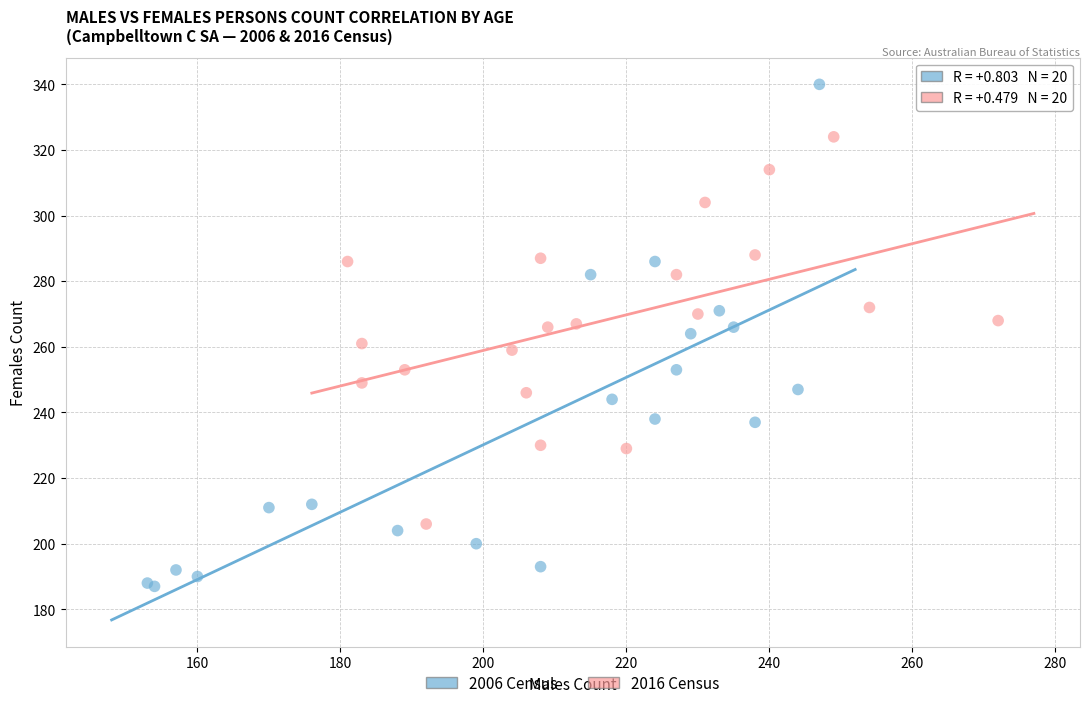

Which series has the largest Y range (max minus min)?

2006 Census